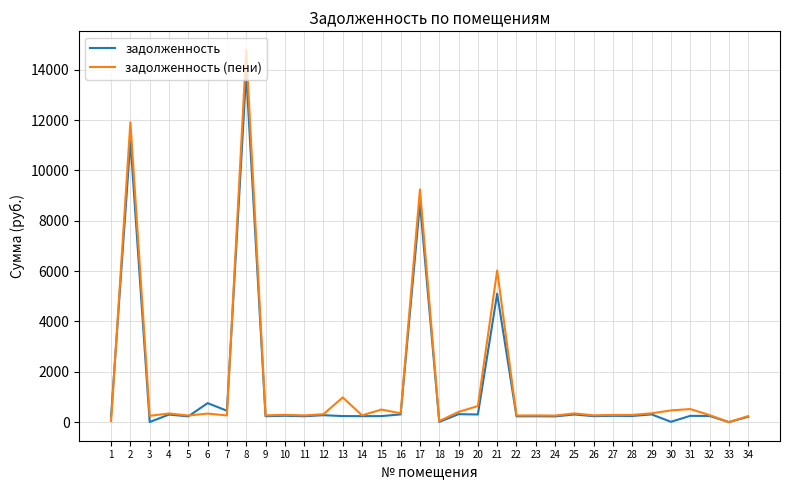

Does the chart have visible grid lines?

Yes